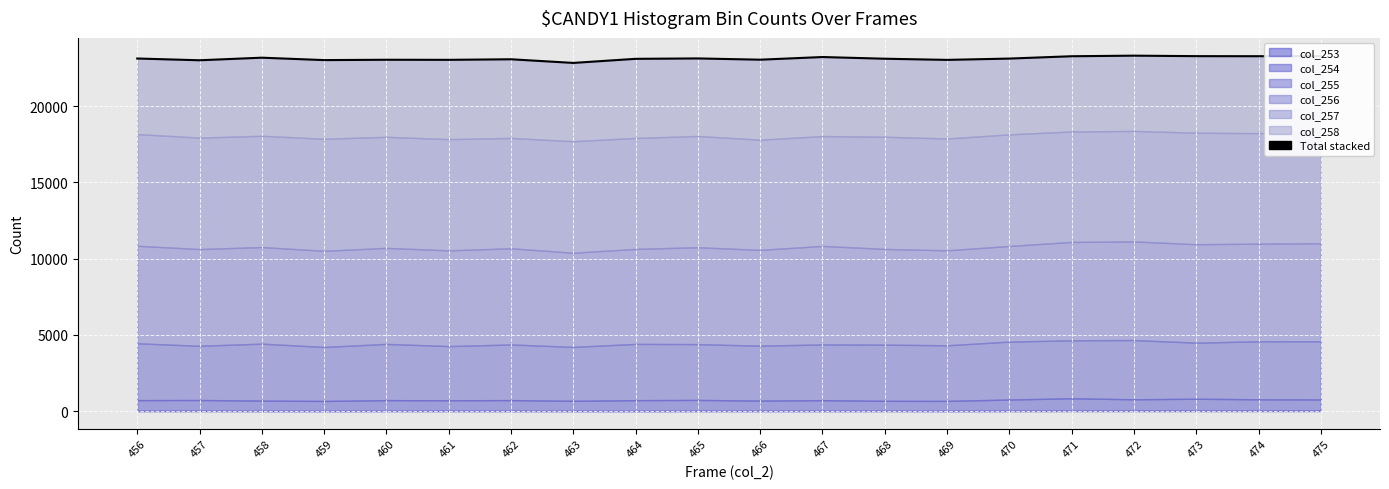

Rank the categories by value from highest to lowest.

472, 475, 473, 474, 471, 467, 458, 465, 456, 470, 468, 464, 462, 466, 460, 461, 469, 459, 457, 463